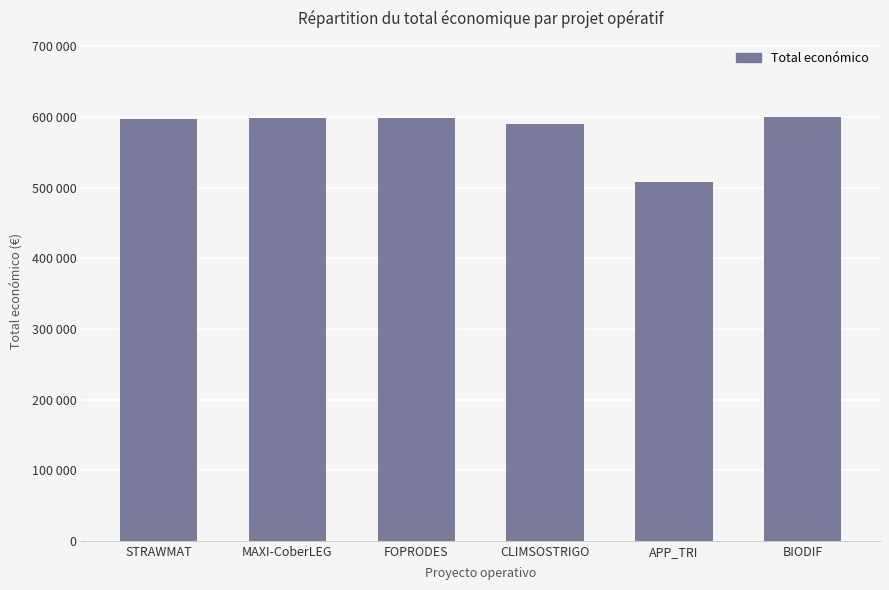

Rank the categories by value from highest to lowest.

BIODIF, FOPRODES, MAXI-CoberLEG, STRAWMAT, CLIMSOSTRIGO, APP_TRI